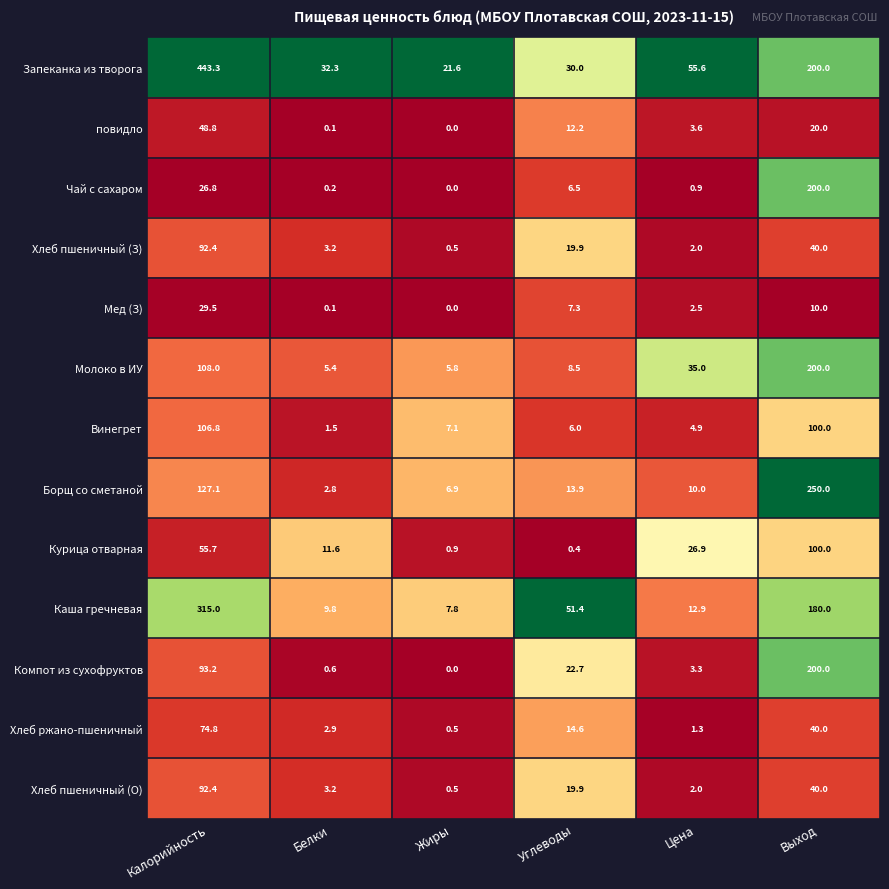

At which label is Каша гречневая closest to 161?

Выход